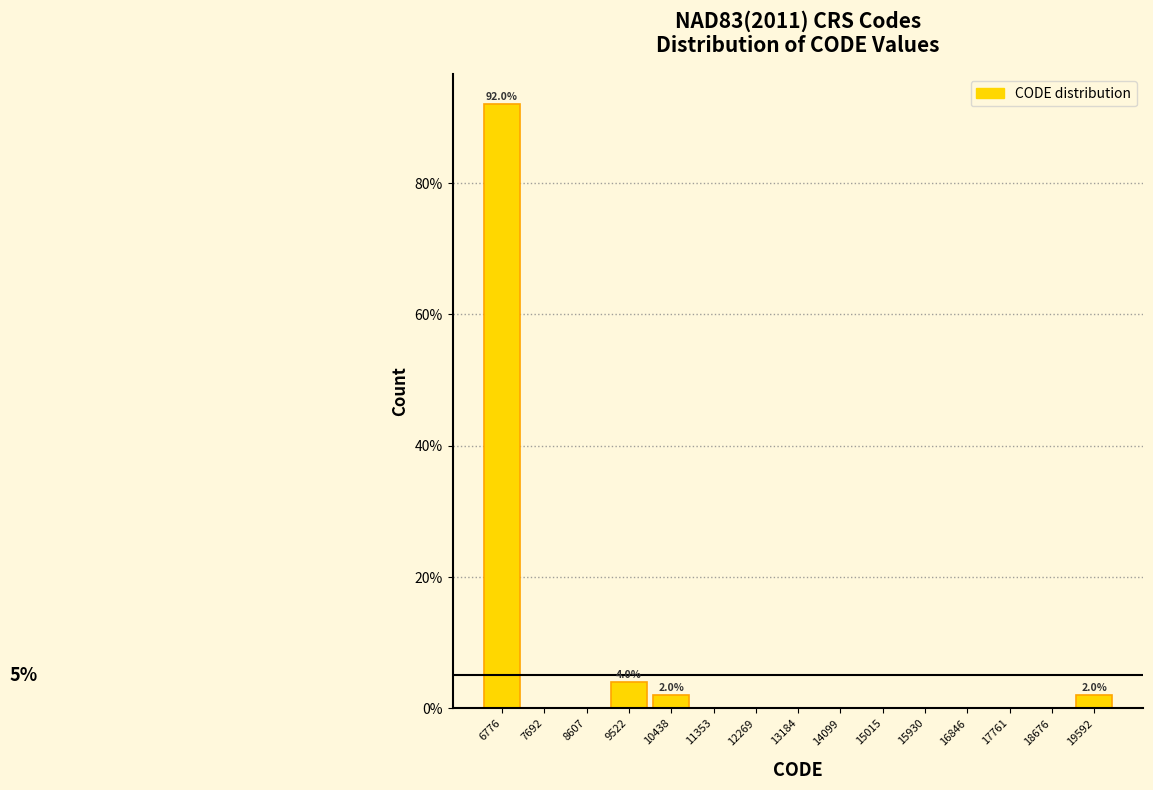

Over which range of the x-axis is the bar tallest?

6300 to 7200